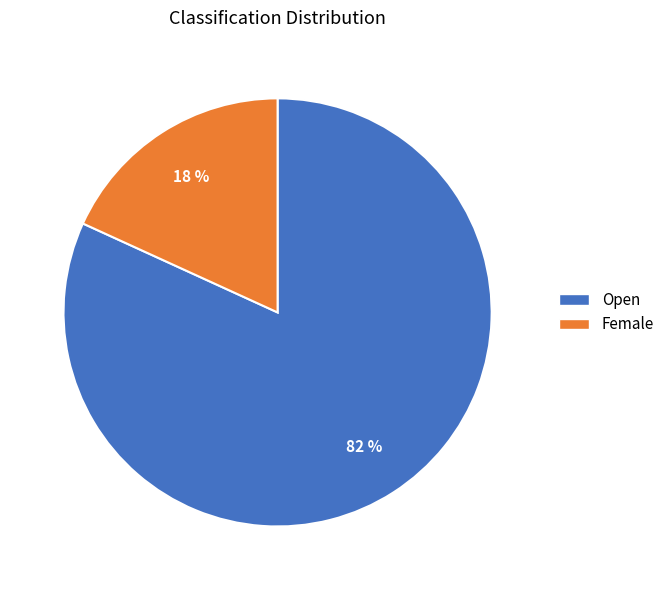

To the nearest percent, what is the difference between the Open and Female slice percentages?

64%